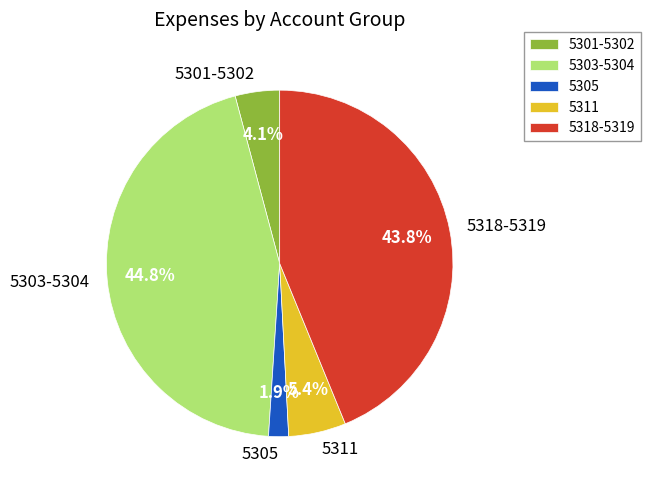

How many slices are in this pie chart?

5